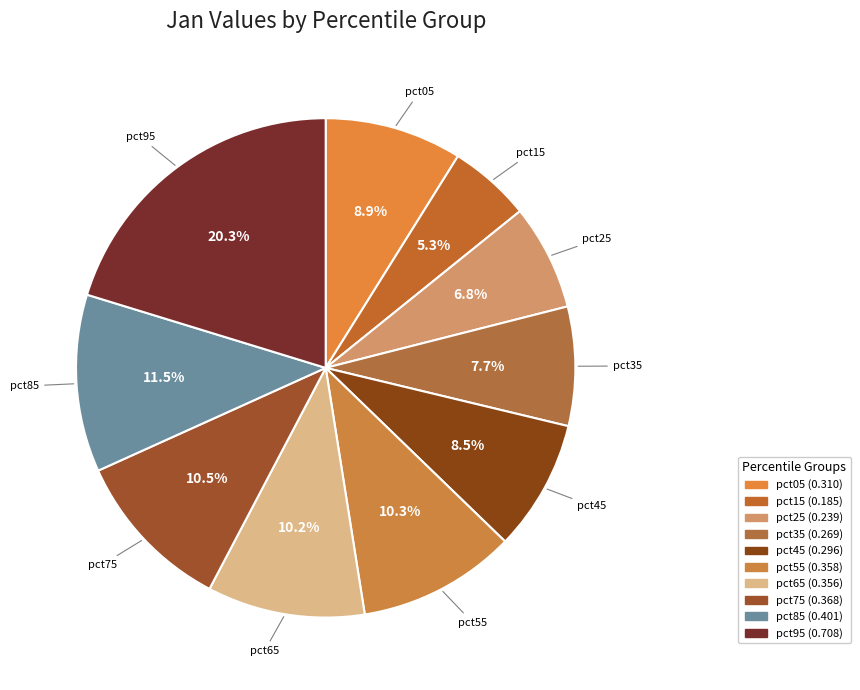

Count the number of slices in the pie.

10